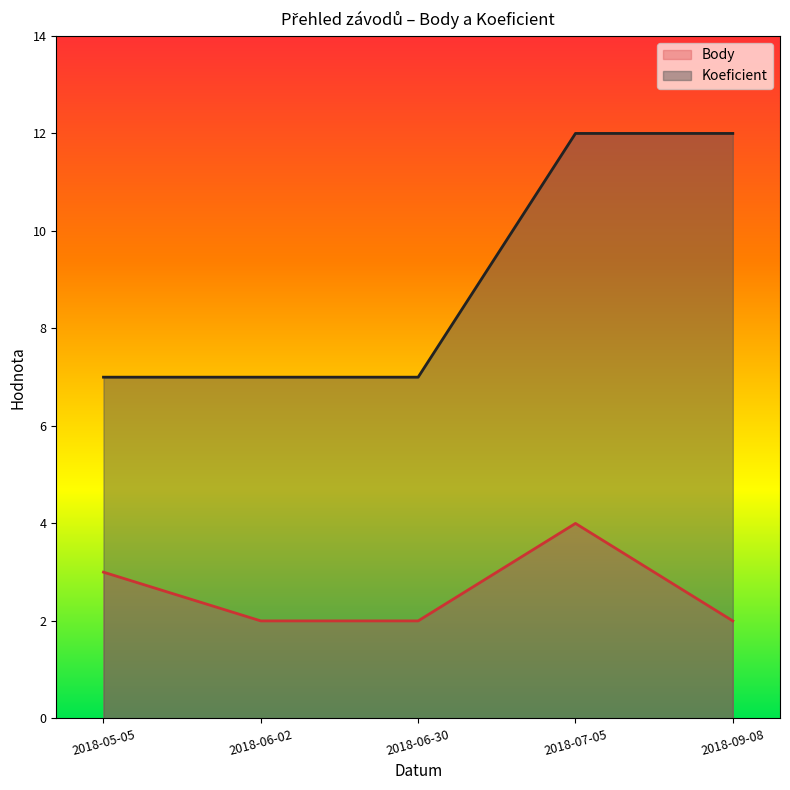

At which category is the sum across all series the highest?

2018-07-05